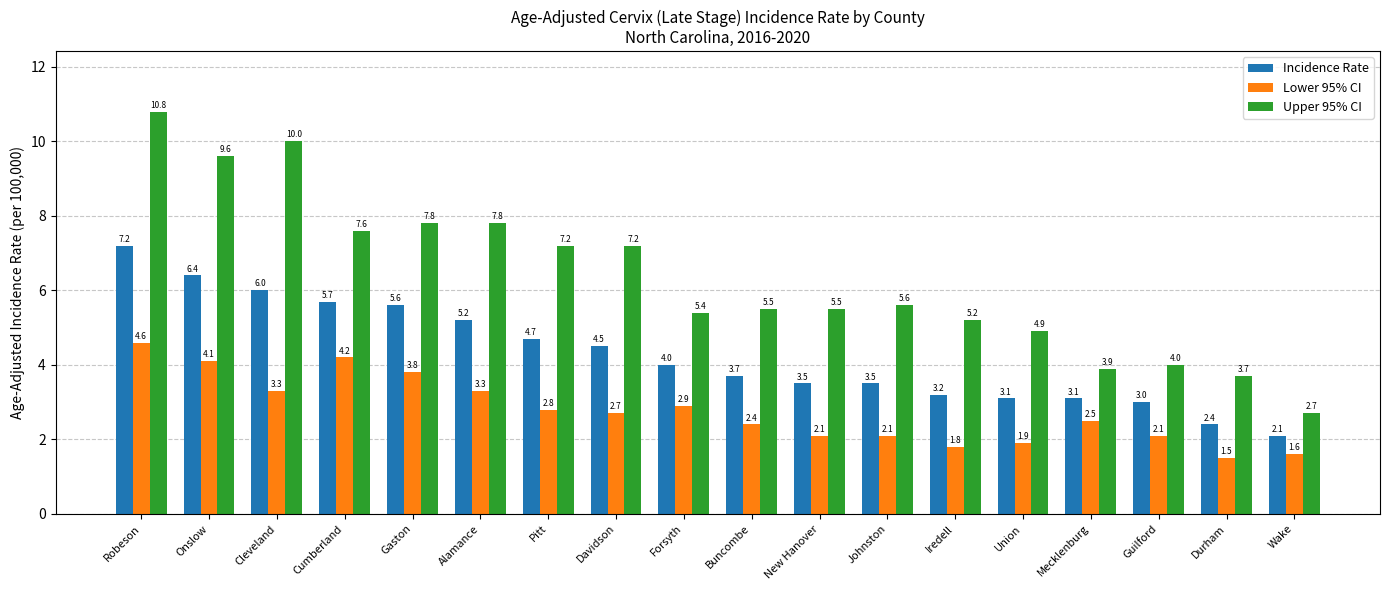

Rank the series by their maximum value, from lowest to highest.

Lower 95% CI, Incidence Rate, Upper 95% CI